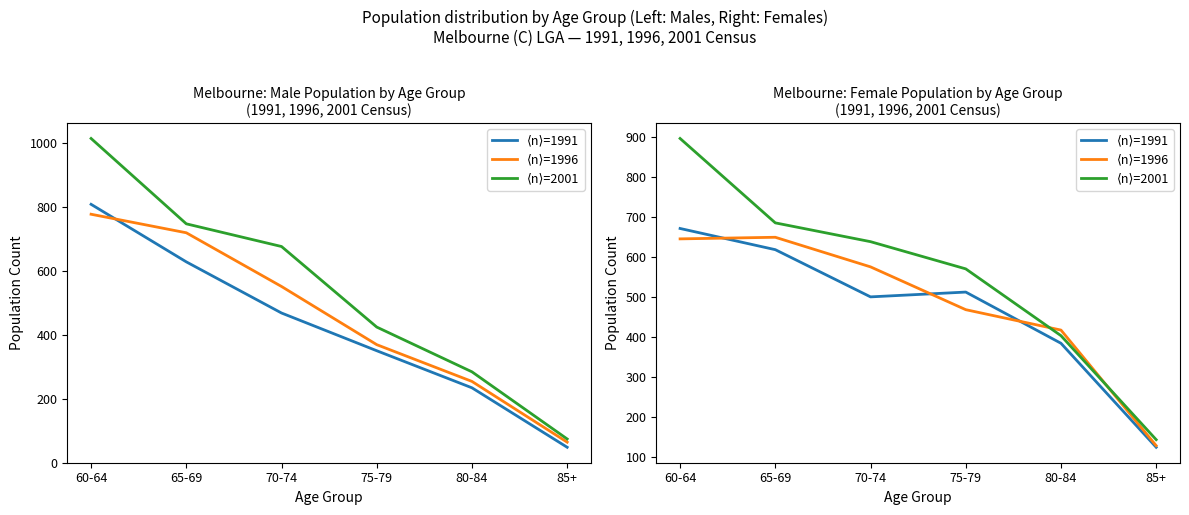

What is the difference between the maximum and minimum values in the ⟨n⟩=2001 series?

753